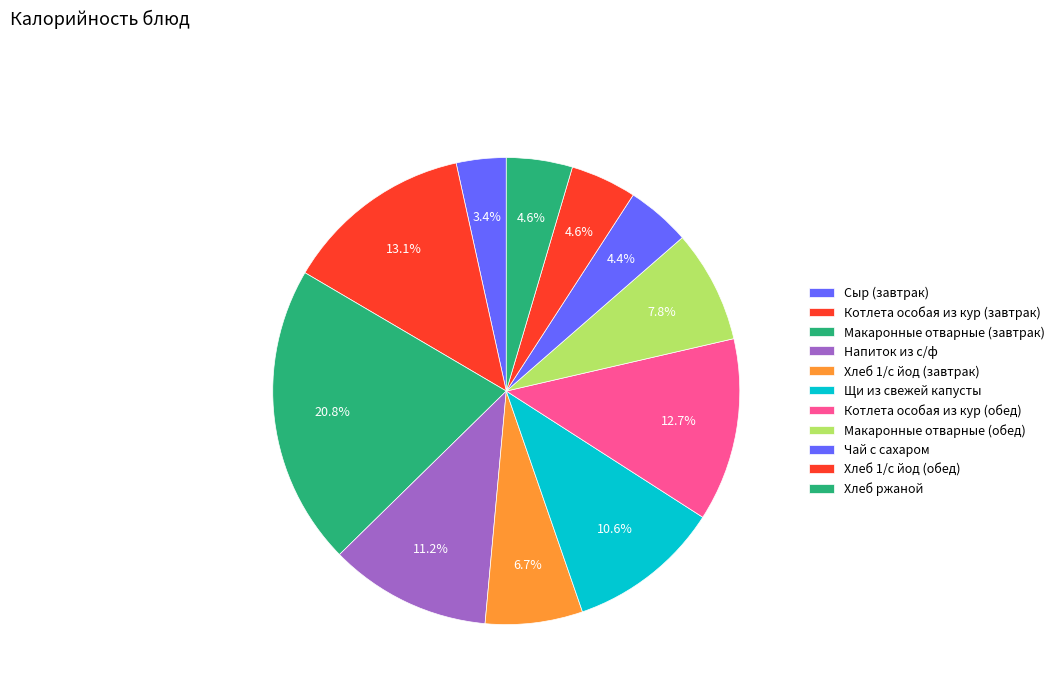

How many slices are in this pie chart?

11